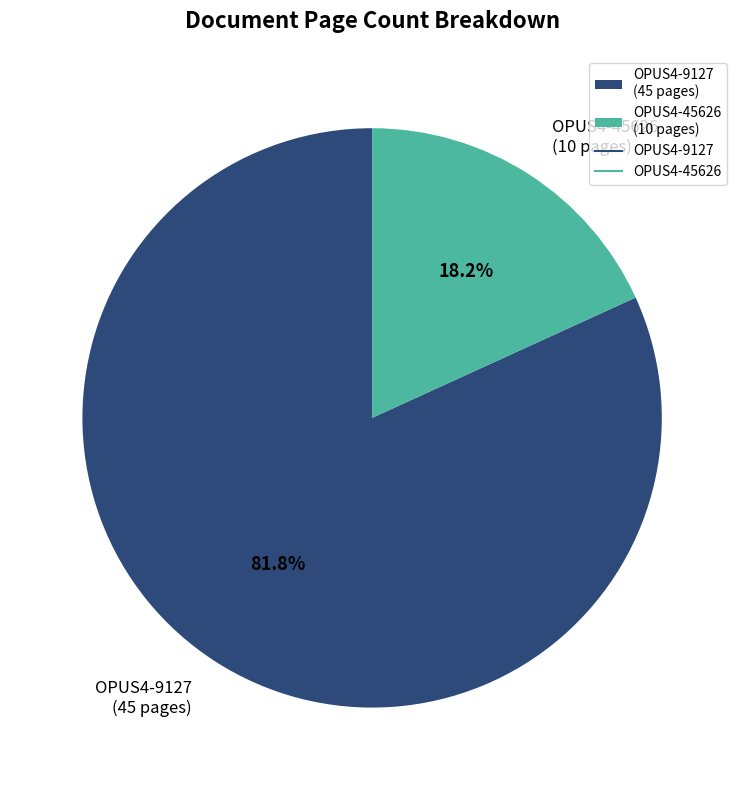

What percentage do OPUS4-9127 and OPUS4-45626 together represent?

100.0%